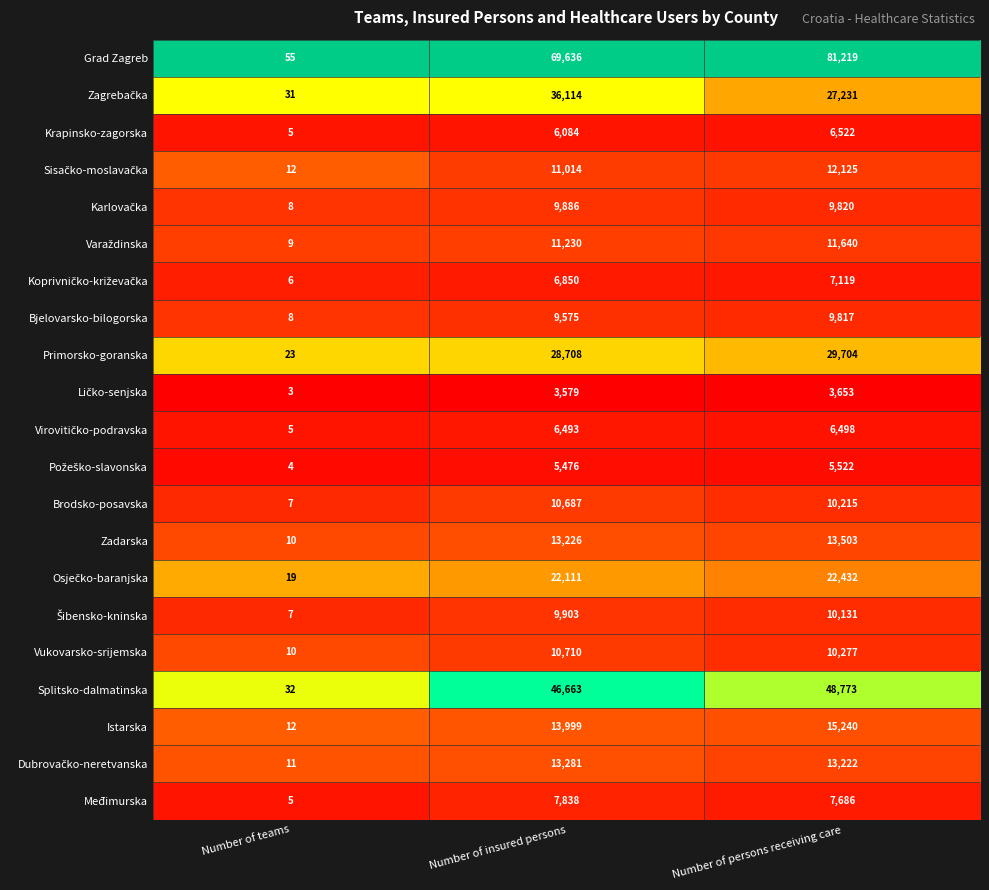

What is the highest value of the Zadarska series?

13503